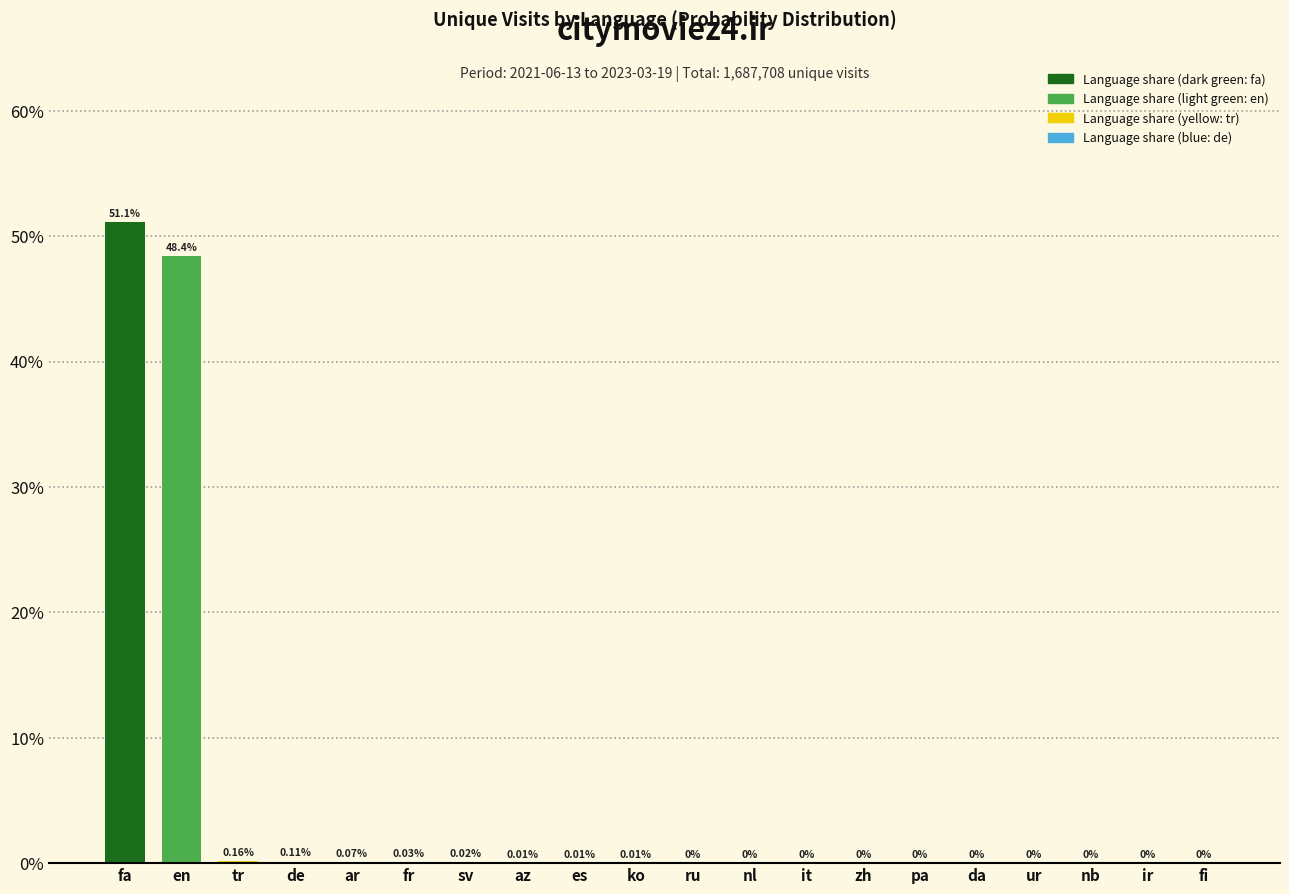

At which category does the chart reach its peak across all series?

fa